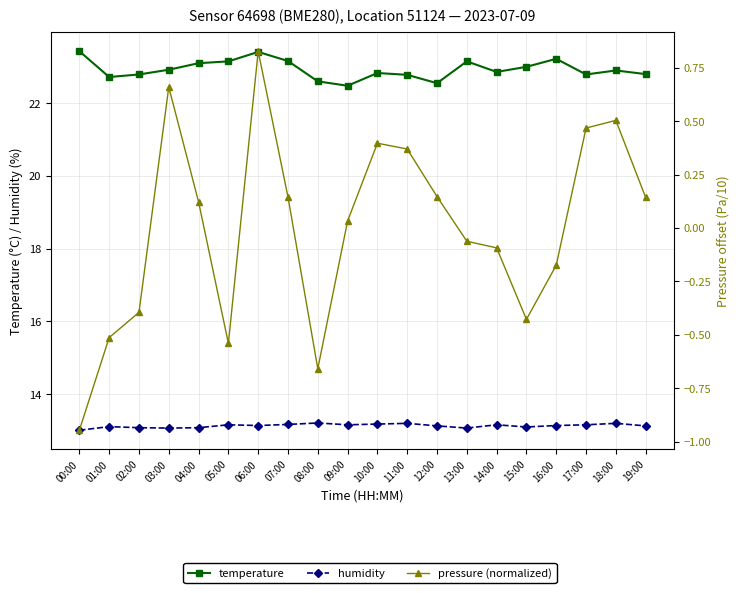

Rank the series by their maximum value, from lowest to highest.

pressure (normalized), humidity, temperature